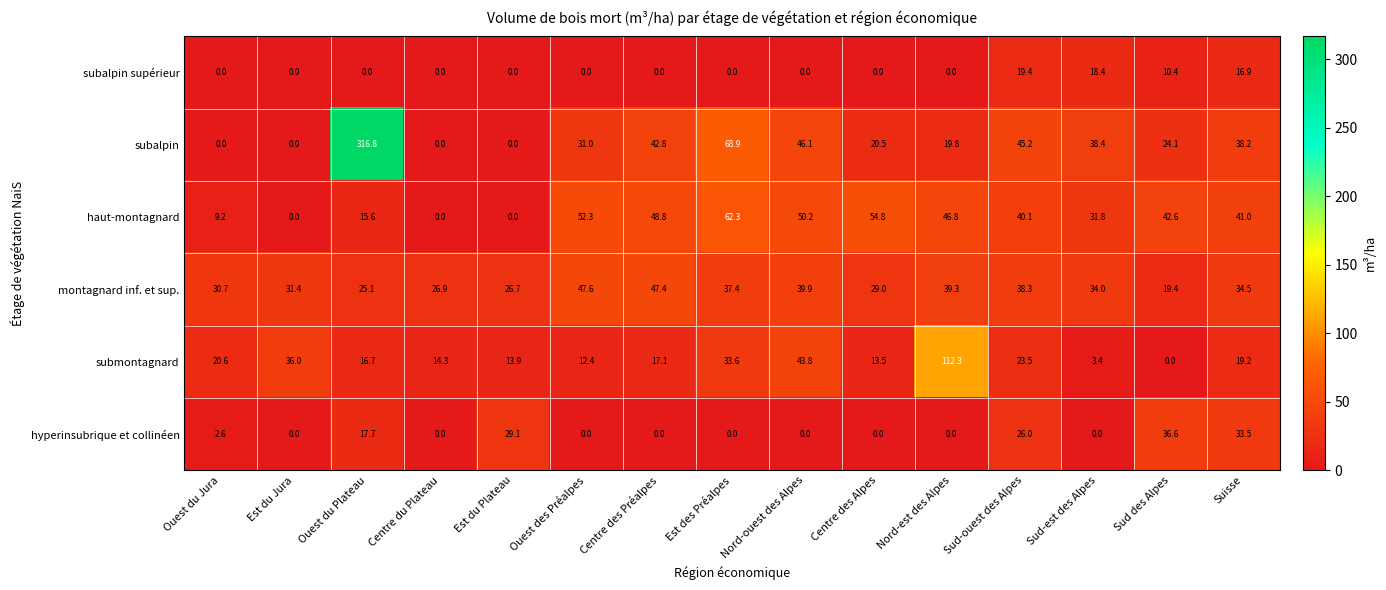

At how many categories does at least one series exceed 95?

2